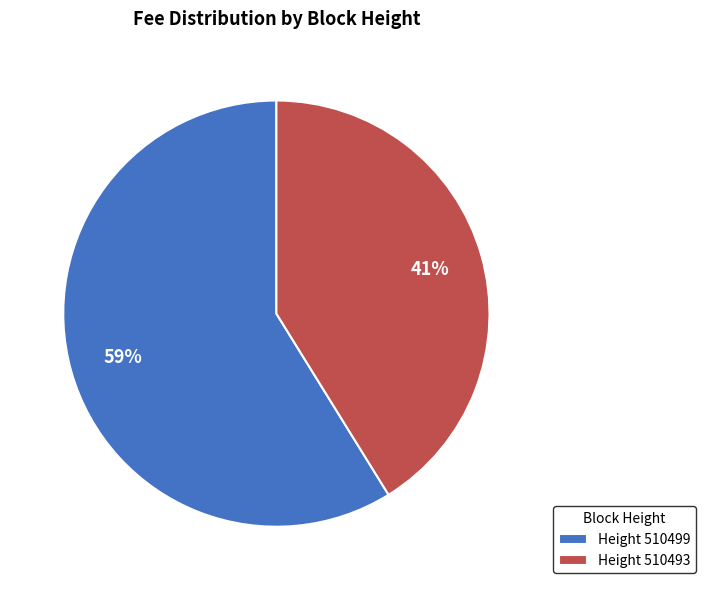

To the nearest percent, what portion does Height 510499 represent?

59%